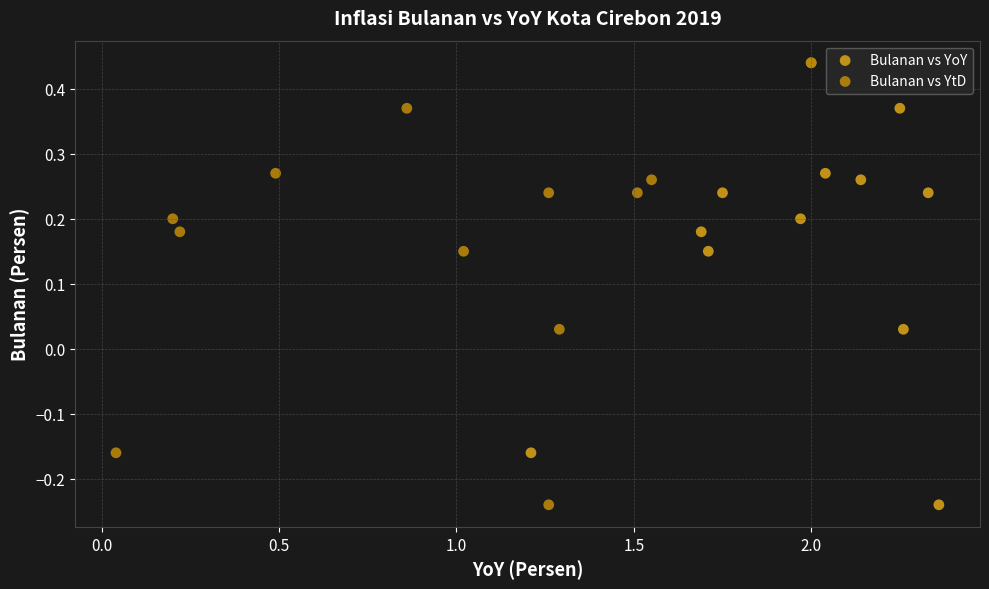

What are all the series names shown in the legend?

Bulanan vs YoY, Bulanan vs YtD